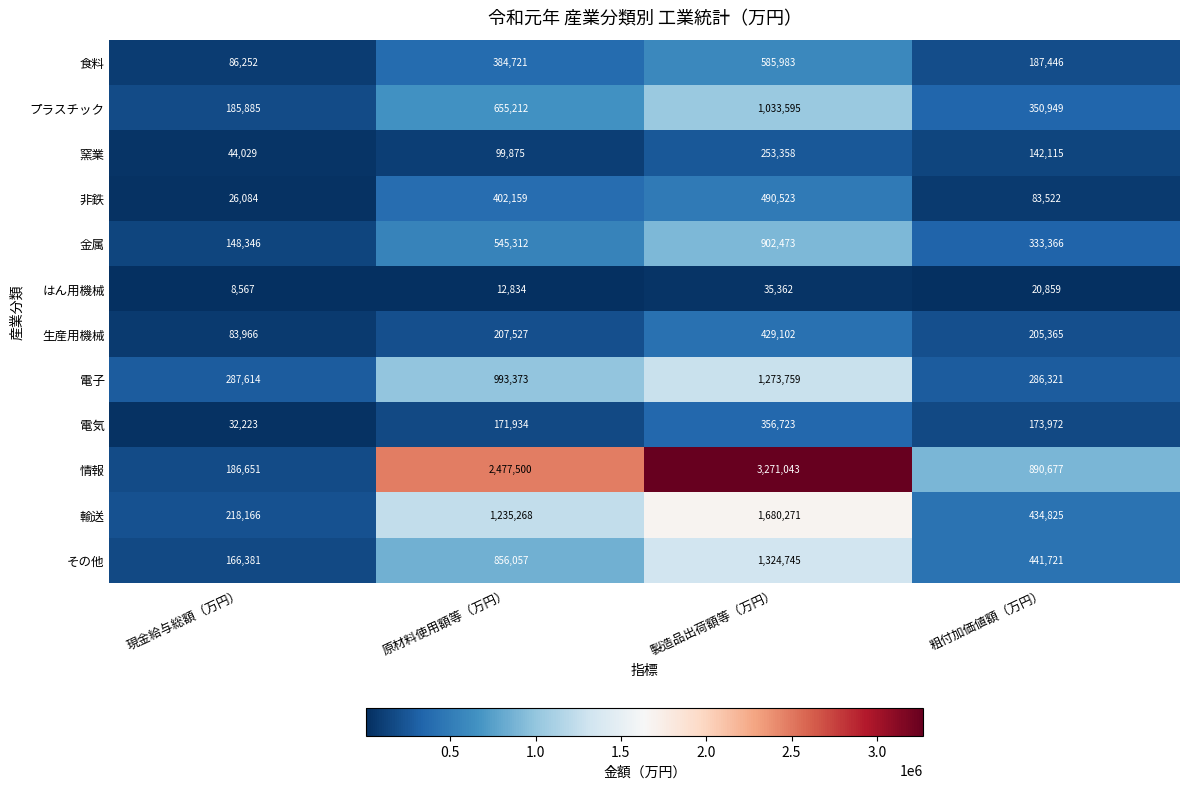

True or false: はん用機械 has a value of 8567 at 現金給与総額（万円）.

True